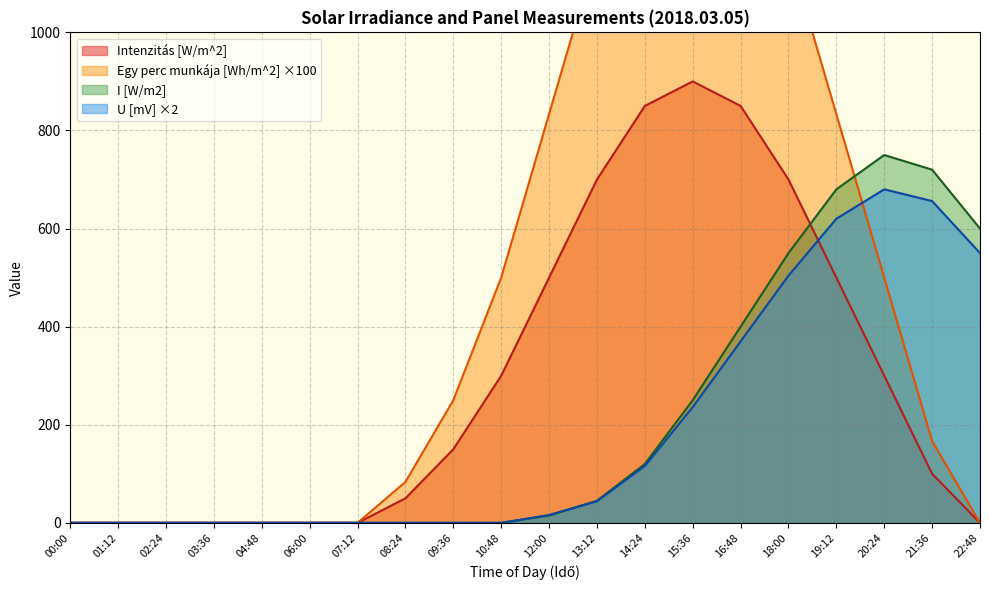

Is the value of I [W/m2] at 04:48 greater than the value of U [mV] ×2 at 14:24?

No